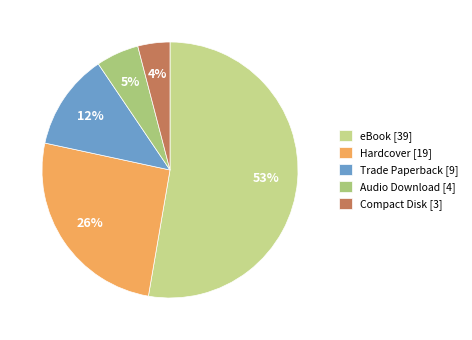

To the nearest percent, what percentage of the pie is Audio Download?

5%